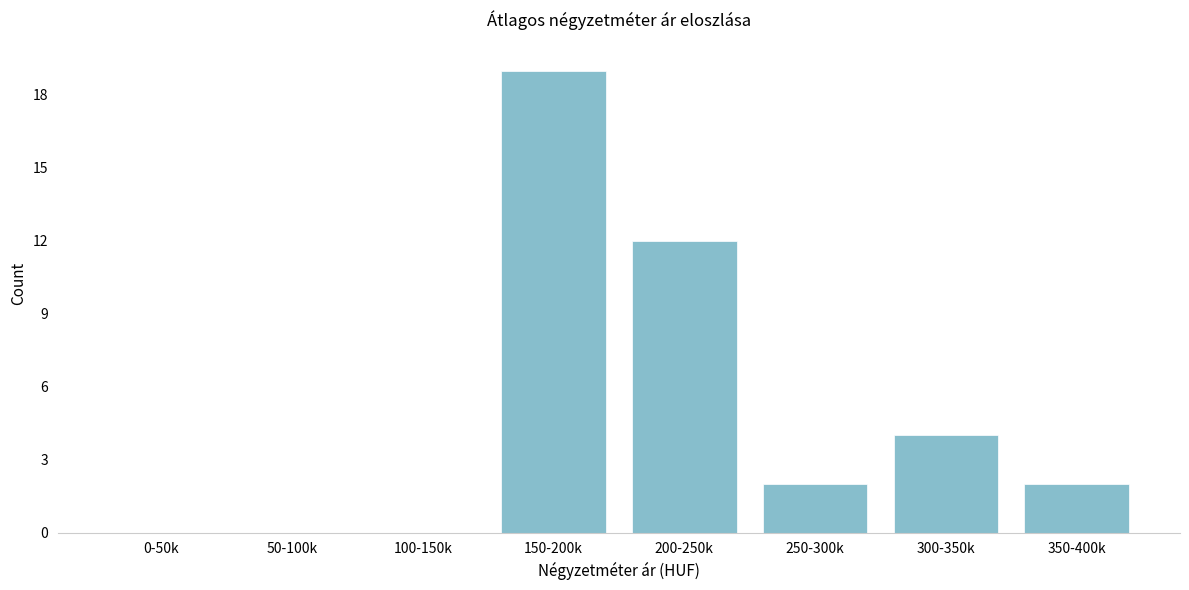

Reading left to right, extract all data points from this chart.

0-50k=0	50-100k=0	100-150k=0	150-200k=19	200-250k=12	250-300k=2	300-350k=4	350-400k=2